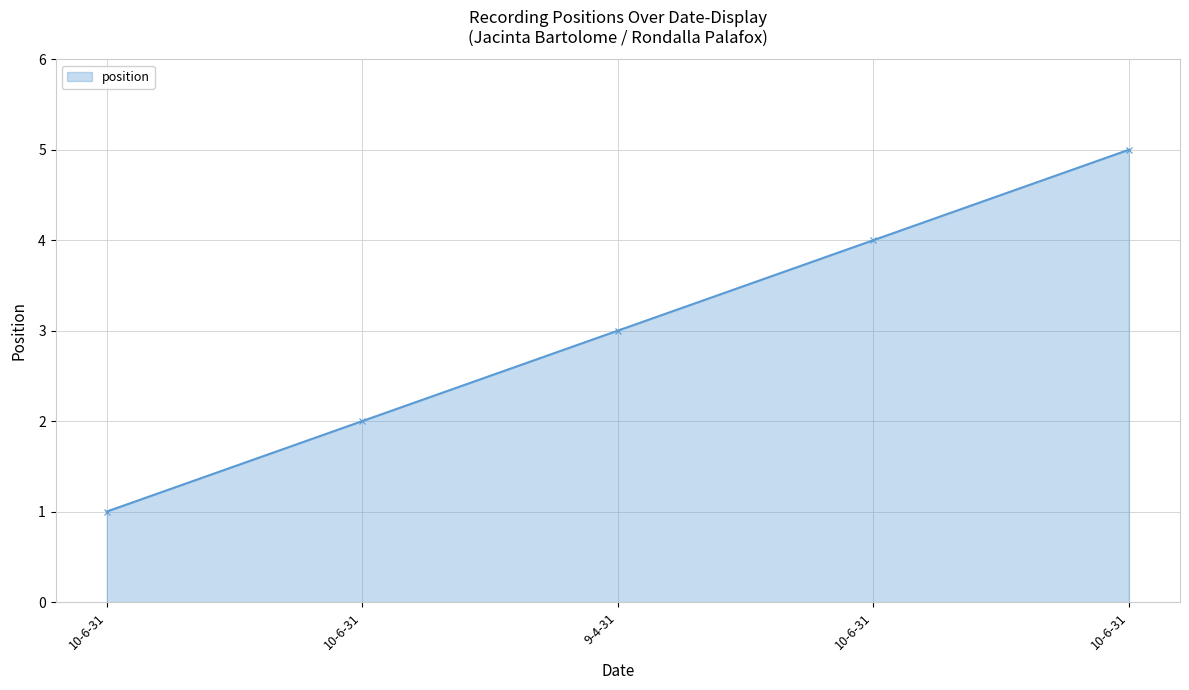

Which has a higher value, 10-6-31 or 10-6-31?

10-6-31